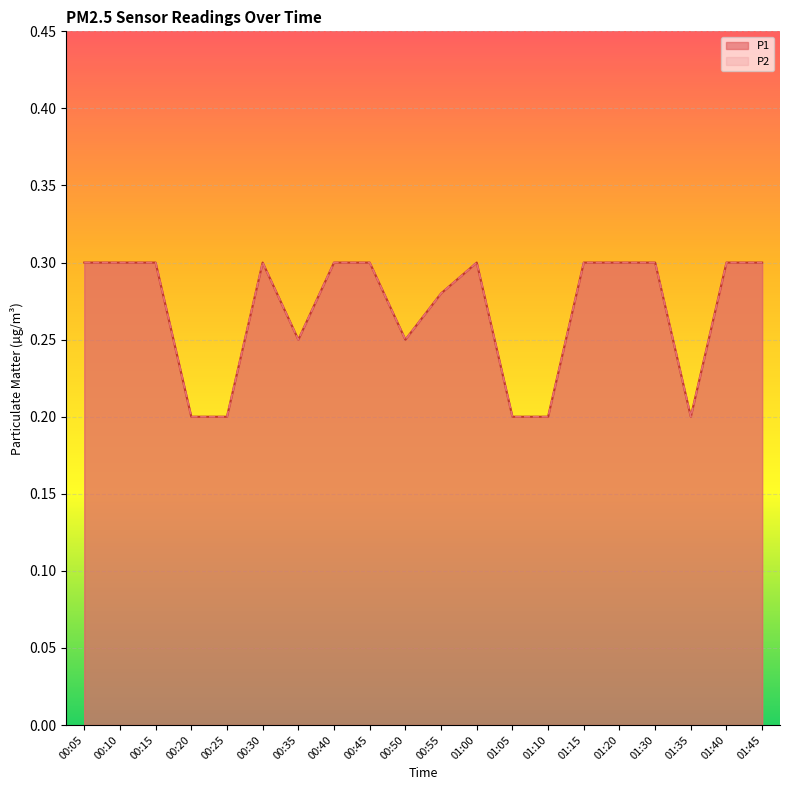

Reading left to right, what are all the values shown in this chart?

P1: 0.3	0.3	0.3	0.2	0.2	0.3	0.2	0.3	0.3	0.2	0.3	0.3	0.2	0.2	0.3	0.3	0.3	0.2	0.3	0.3
P2: 0.3	0.3	0.3	0.2	0.2	0.3	0.2	0.3	0.3	0.2	0.3	0.3	0.2	0.2	0.3	0.3	0.3	0.2	0.3	0.3